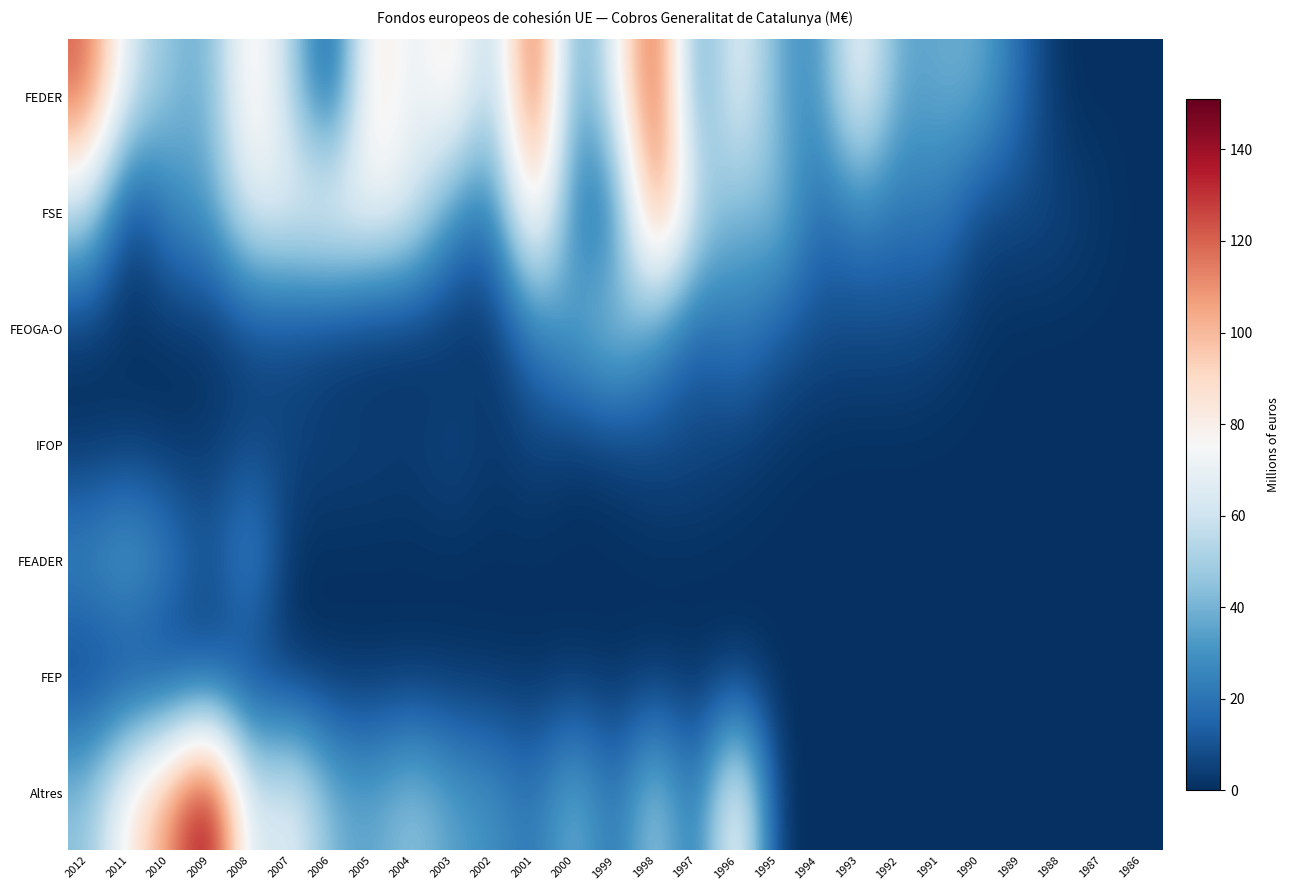

Reading left to right, list all the values displayed in this chart.

FEDER: 2012=121.6	2011=62.0	2010=44.2	2009=36.9	2008=88.9	2007=52.7	2006=4.6	2005=90.9	2004=65.8	2003=88.0	2002=45.3	2001=134.5	2000=27.2	1999=68.5	1998=133.1	1997=26.0	1996=74.6	1995=36.1	1994=26.2	1993=78.2	1992=33.6	1991=38.1	1990=38.8	1989=16.3	1988=0.0	1987=0.0	1986=0.0
FSE: 2012=54.9	2011=0.0	2010=27.3	2009=32.6	2008=68.2	2007=69.7	2006=78.9	2005=74.5	2004=66.3	2003=28.4	2002=19.9	2001=96.6	2000=18.2	1999=18.4	1998=122.8	1997=56.1	1996=39.0	1995=45.9	1994=16.0	1993=24.7	1992=20.4	1991=23.4	1990=5.8	1989=7.3	1988=6.0	1987=2.3	1986=0.0
FEOGA-O: 2012=1.4	2011=0.9	2010=0.9	2009=0.7	2008=5.9	2007=5.7	2006=2.1	2005=0.0	2004=0.0	2003=0.0	2002=1.8	2001=21.9	2000=38.3	1999=50.9	1998=30.5	1997=13.5	1996=24.2	1995=12.9	1994=8.7	1993=7.4	1992=7.8	1991=5.1	1990=1.2	1989=0.0	1988=0.0	1987=0.0	1986=0.0
IFOP: 2012=0.0	2011=1.2	2010=0.0	2009=2.7	2008=6.3	2007=6.6	2006=5.3	2005=5.1	2004=3.9	2003=8.0	2002=2.2	2001=5.5	2000=1.4	1999=3.5	1998=7.3	1997=6.6	1996=3.8	1995=1.3	1994=0.0	1993=0.0	1992=0.0	1991=0.0	1990=0.0	1989=0.0	1988=0.0	1987=0.0	1986=0.0
FEADER: 2012=29.2	2011=39.0	2010=25.8	2009=9.9	2008=31.2	2007=0.0	2006=0.0	2005=0.0	2004=0.0	2003=0.0	2002=0.0	2001=0.0	2000=0.0	1999=0.0	1998=0.0	1997=0.0	1996=0.0	1995=0.0	1994=0.0	1993=0.0	1992=0.0	1991=0.0	1990=0.0	1989=0.0	1988=0.0	1987=0.0	1986=0.0
FEP: 2012=2.7	2011=1.9	2010=0.0	2009=3.5	2008=2.4	2007=0.0	2006=0.0	2005=0.0	2004=0.0	2003=0.0	2002=0.0	2001=0.0	2000=0.0	1999=0.0	1998=0.0	1997=0.0	1996=0.0	1995=0.0	1994=0.0	1993=0.0	1992=0.0	1991=0.0	1990=0.0	1989=0.0	1988=0.0	1987=0.0	1986=0.0
Altres: 2012=44.7	2011=83.2	2010=111.4	2009=150.9	2008=57.5	2007=71.6	2006=40.2	2005=35.2	2004=47.3	2003=34.3	2002=30.2	2001=19.7	2000=42.2	1999=17.4	1998=52.9	1997=15.2	1996=86.6	1995=0.0	1994=0.0	1993=0.0	1992=0.0	1991=0.0	1990=0.0	1989=0.0	1988=0.0	1987=0.0	1986=0.0